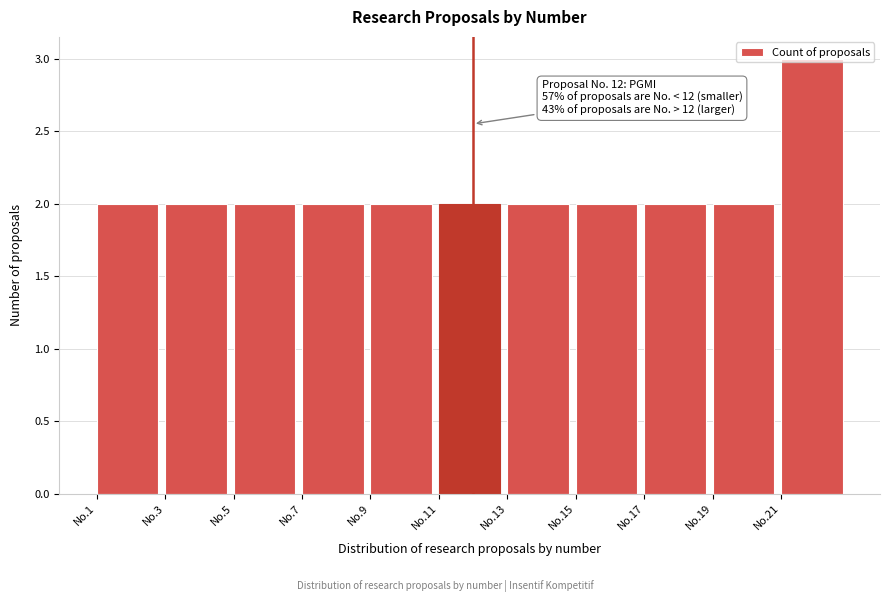

What is the greatest value displayed?

3